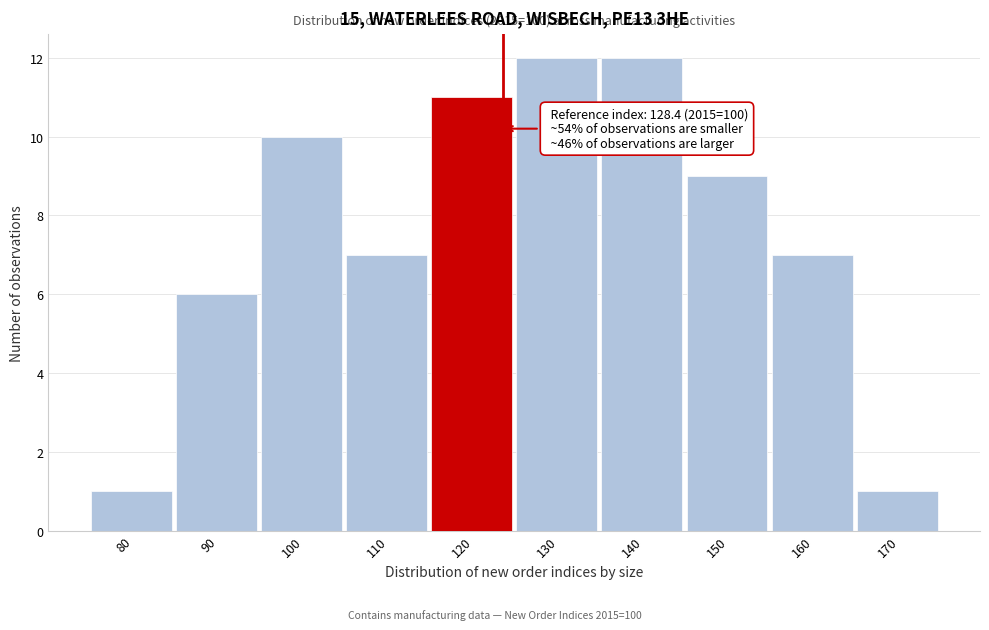

Reading left to right, extract all data points from this chart.

1	6	10	7	11	12	12	9	7	1